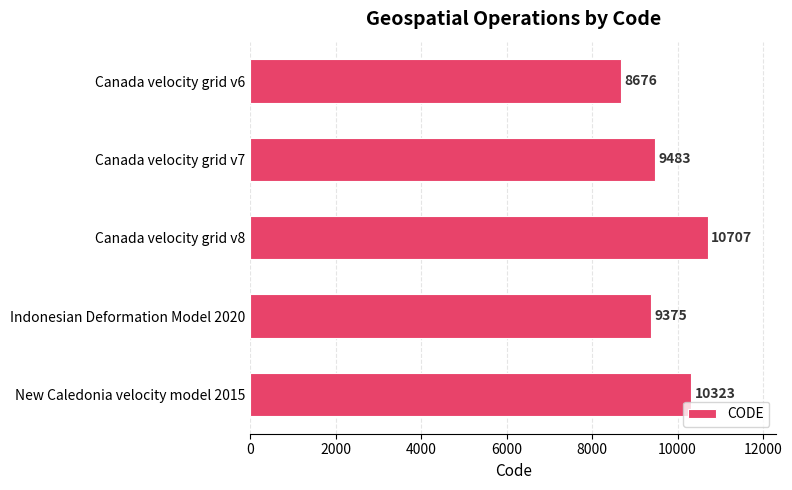

Between Canada velocity grid v8 and Canada velocity grid v6, which is larger?

Canada velocity grid v8